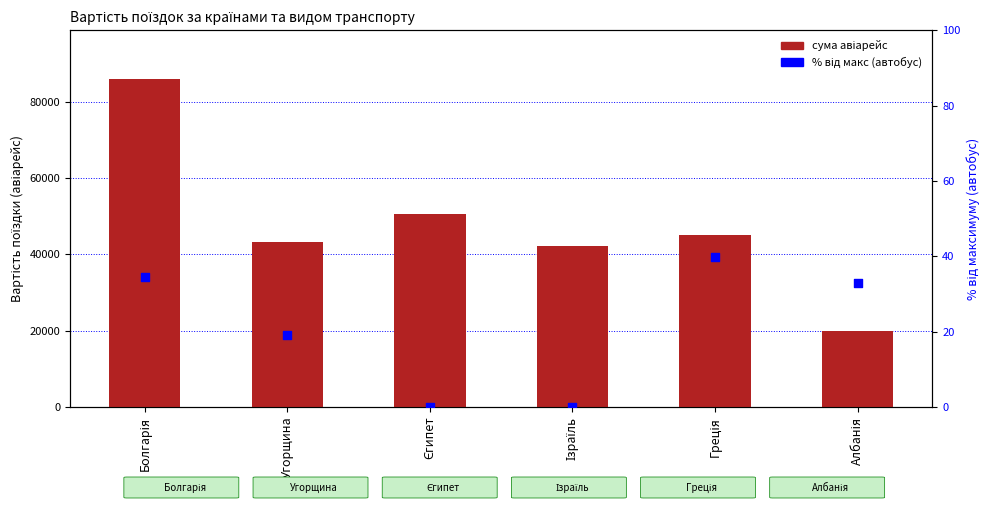

At how many categories does at least one series exceed 10555?

6